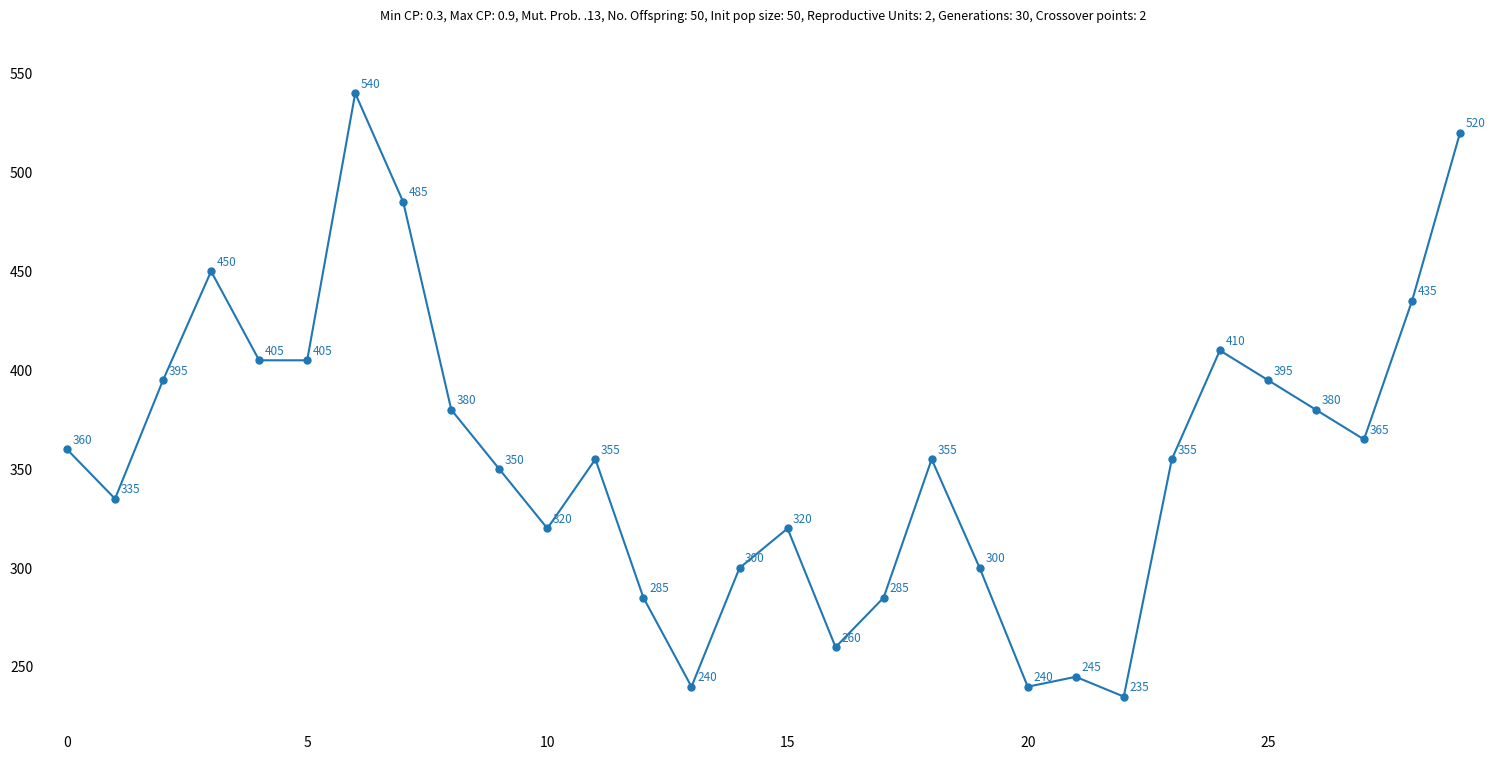

What is the average value?

357